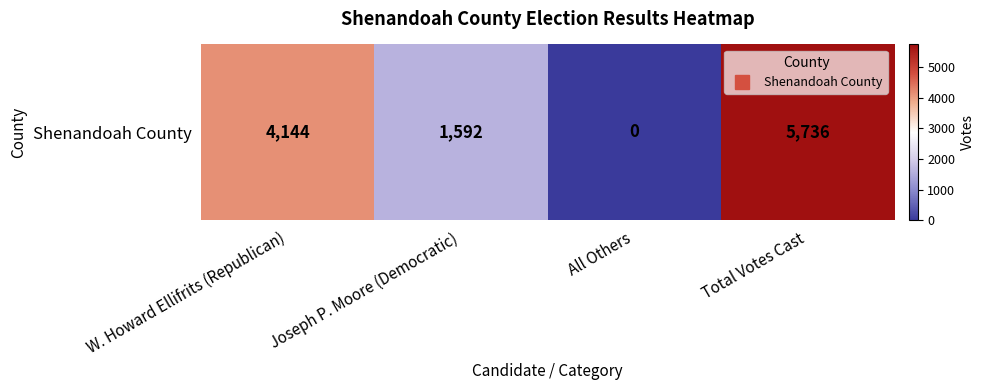

How many distinct data groups are displayed?

1